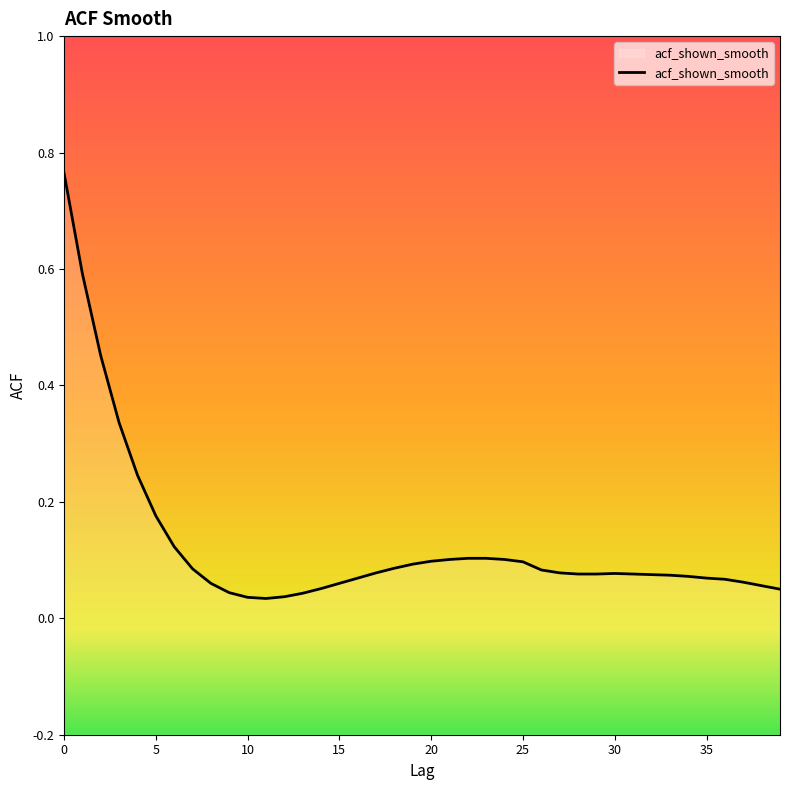

Is it true that the value at 34 is 0.1?

True